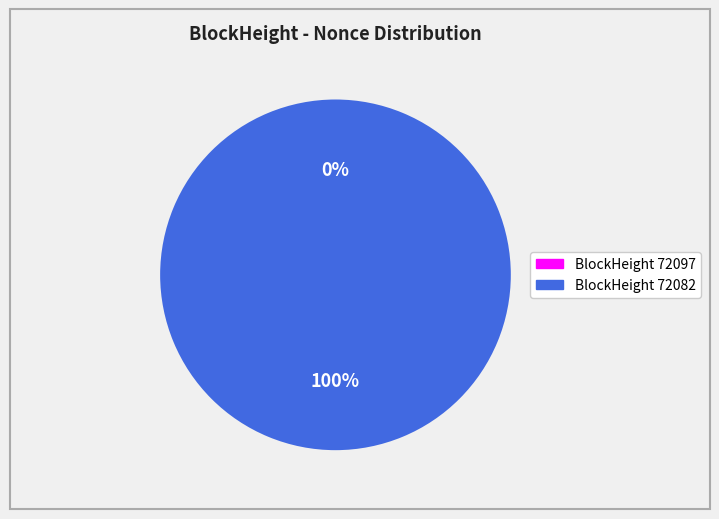

To the nearest percent, what is the average slice percentage?

50%